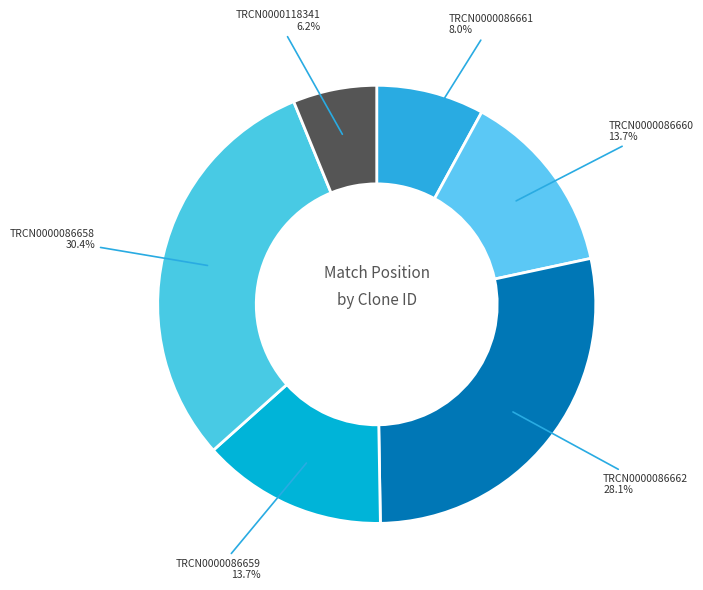

Is there a majority slice in this chart?

No